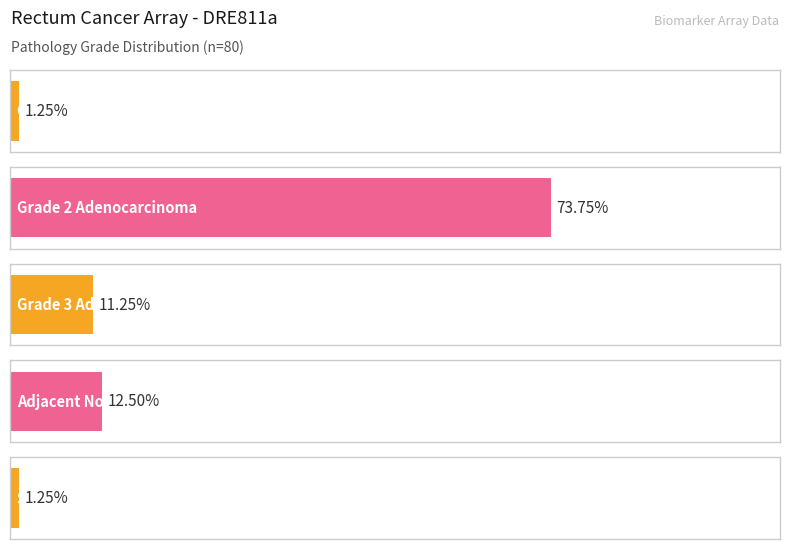

How many data points does each series have?

5